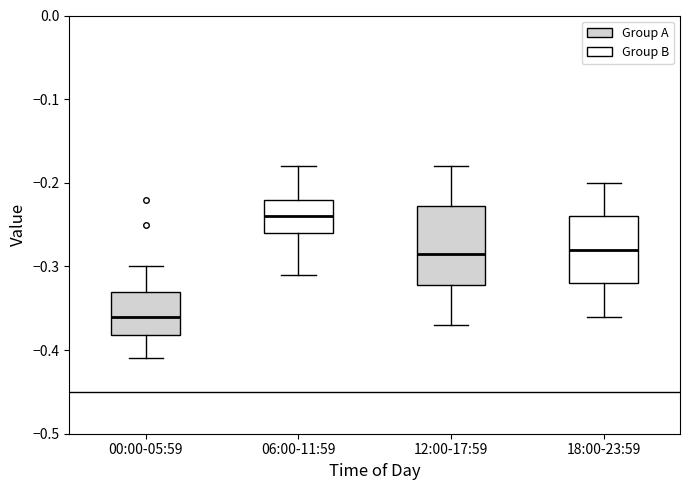

Which box has the highest median line?

06:00-11:59